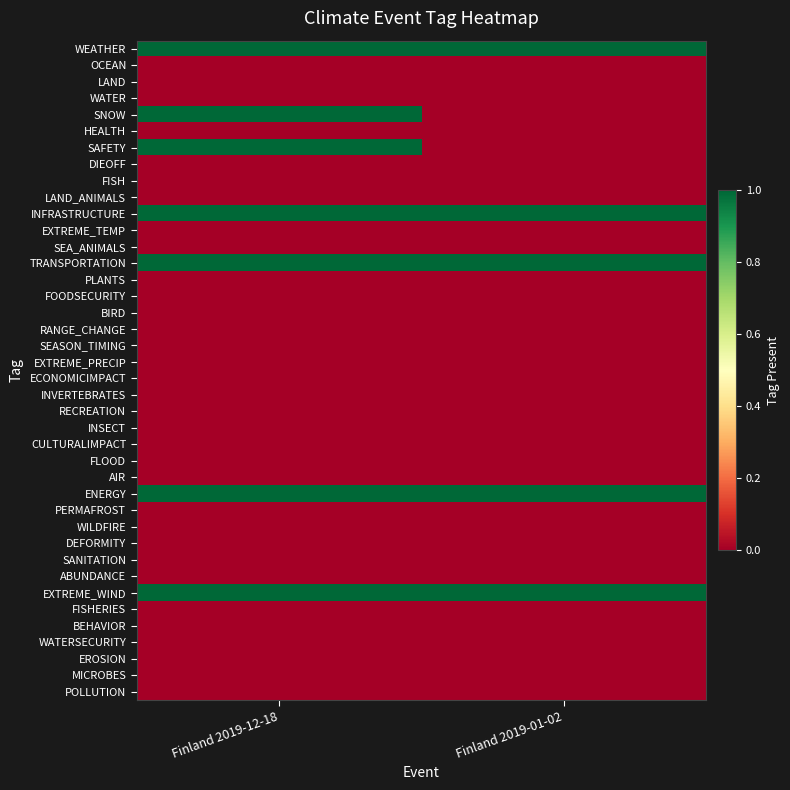

Reading right to left, what are all the values shown in this chart?

WEATHER: Finland 2019-01-02=1	Finland 2019-12-18=1
OCEAN: Finland 2019-01-02=0	Finland 2019-12-18=0
LAND: Finland 2019-01-02=0	Finland 2019-12-18=0
WATER: Finland 2019-01-02=0	Finland 2019-12-18=0
SNOW: Finland 2019-01-02=0	Finland 2019-12-18=1
HEALTH: Finland 2019-01-02=0	Finland 2019-12-18=0
SAFETY: Finland 2019-01-02=0	Finland 2019-12-18=1
DIEOFF: Finland 2019-01-02=0	Finland 2019-12-18=0
FISH: Finland 2019-01-02=0	Finland 2019-12-18=0
LAND_ANIMALS: Finland 2019-01-02=0	Finland 2019-12-18=0
INFRASTRUCTURE: Finland 2019-01-02=1	Finland 2019-12-18=1
EXTREME_TEMP: Finland 2019-01-02=0	Finland 2019-12-18=0
SEA_ANIMALS: Finland 2019-01-02=0	Finland 2019-12-18=0
TRANSPORTATION: Finland 2019-01-02=1	Finland 2019-12-18=1
PLANTS: Finland 2019-01-02=0	Finland 2019-12-18=0
FOODSECURITY: Finland 2019-01-02=0	Finland 2019-12-18=0
BIRD: Finland 2019-01-02=0	Finland 2019-12-18=0
RANGE_CHANGE: Finland 2019-01-02=0	Finland 2019-12-18=0
SEASON_TIMING: Finland 2019-01-02=0	Finland 2019-12-18=0
EXTREME_PRECIP: Finland 2019-01-02=0	Finland 2019-12-18=0
ECONOMICIMPACT: Finland 2019-01-02=0	Finland 2019-12-18=0
INVERTEBRATES: Finland 2019-01-02=0	Finland 2019-12-18=0
RECREATION: Finland 2019-01-02=0	Finland 2019-12-18=0
INSECT: Finland 2019-01-02=0	Finland 2019-12-18=0
CULTURALIMPACT: Finland 2019-01-02=0	Finland 2019-12-18=0
FLOOD: Finland 2019-01-02=0	Finland 2019-12-18=0
AIR: Finland 2019-01-02=0	Finland 2019-12-18=0
ENERGY: Finland 2019-01-02=1	Finland 2019-12-18=1
PERMAFROST: Finland 2019-01-02=0	Finland 2019-12-18=0
WILDFIRE: Finland 2019-01-02=0	Finland 2019-12-18=0
DEFORMITY: Finland 2019-01-02=0	Finland 2019-12-18=0
SANITATION: Finland 2019-01-02=0	Finland 2019-12-18=0
ABUNDANCE: Finland 2019-01-02=0	Finland 2019-12-18=0
EXTREME_WIND: Finland 2019-01-02=1	Finland 2019-12-18=1
FISHERIES: Finland 2019-01-02=0	Finland 2019-12-18=0
BEHAVIOR: Finland 2019-01-02=0	Finland 2019-12-18=0
WATERSECURITY: Finland 2019-01-02=0	Finland 2019-12-18=0
EROSION: Finland 2019-01-02=0	Finland 2019-12-18=0
MICROBES: Finland 2019-01-02=0	Finland 2019-12-18=0
POLLUTION: Finland 2019-01-02=0	Finland 2019-12-18=0